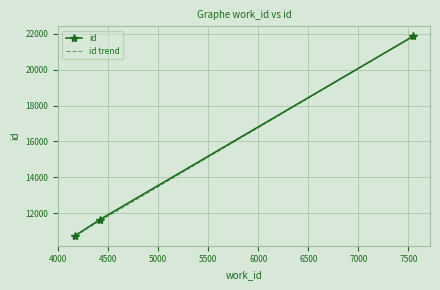

Where does the data first go above 11651?

7548